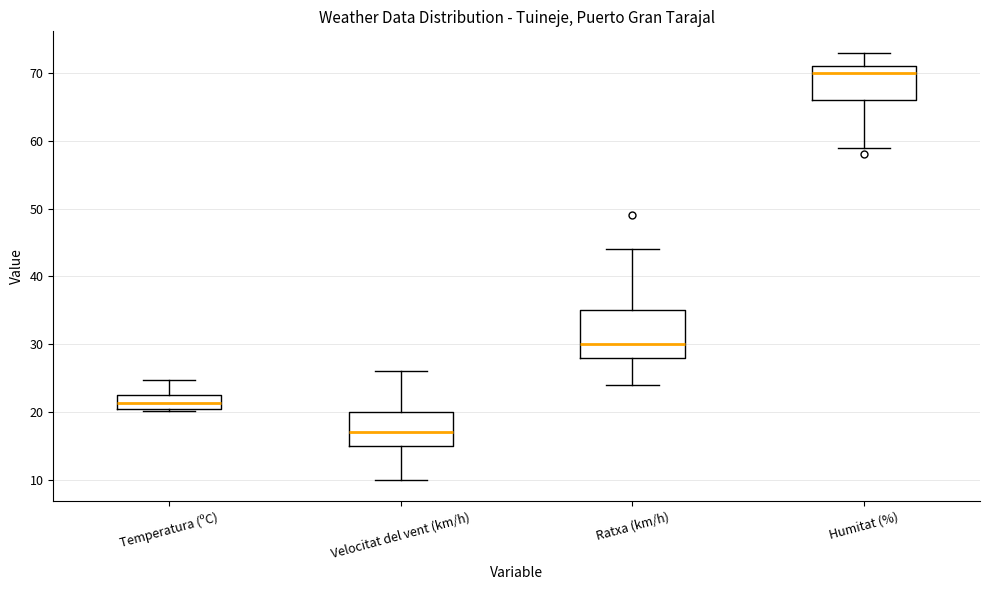

Reading left to right, transcribe this box plot: for each box, give where its median line is, the range the box spans, and where its two whiskers end, as read against the y-axis. The values are not printed on the chart, so give them approximately, as read against the axis.

Temperatura (ºC): median 21 (inside the box), box 21 to 23, whiskers 20 to 25
Velocitat del vent (km/h): median 17, box 15 to 20, whiskers 10 to 26
Ratxa (km/h): median 30, box 28 to 35, whiskers 24 to 44
Humitat (%): median 70, box 66 to 71, whiskers 59 to 73